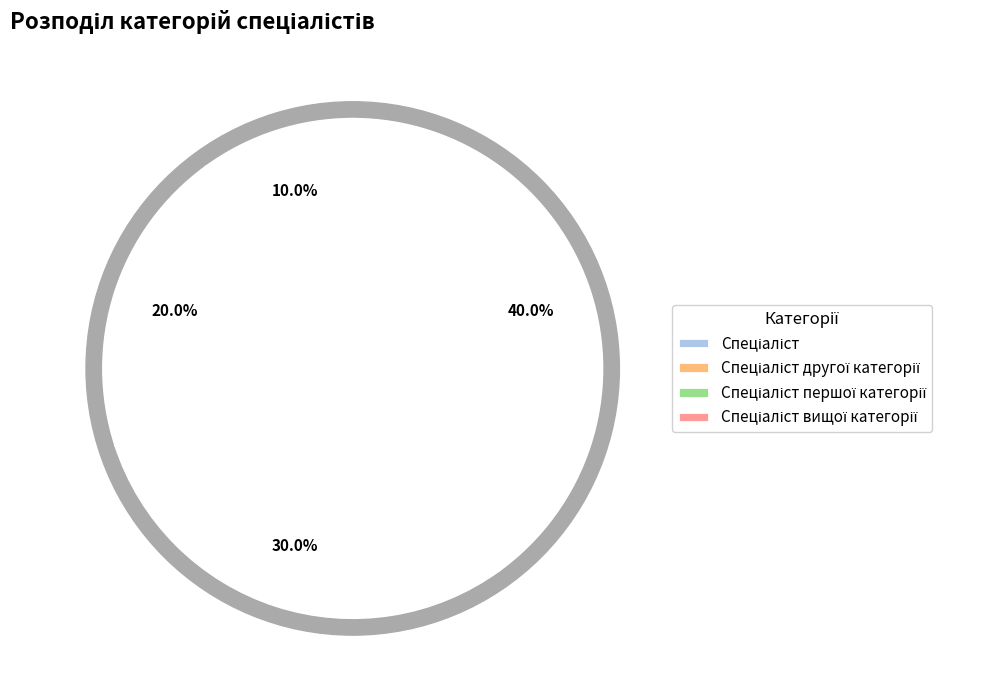

What is the largest slice in the pie chart?

Спеціаліст вищої категорії